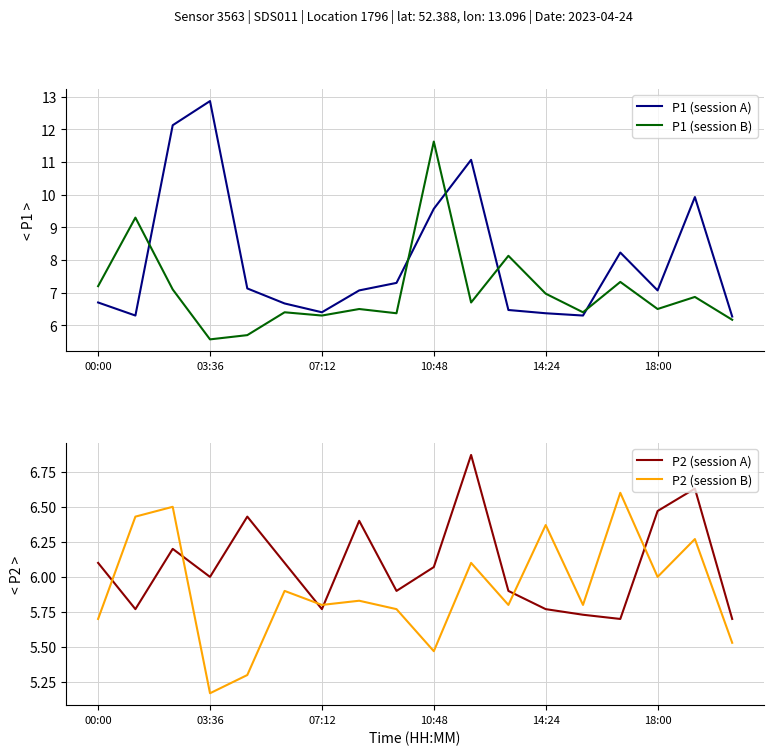

The value of P1 (session B) at 8 is 8.4. True or false?

False